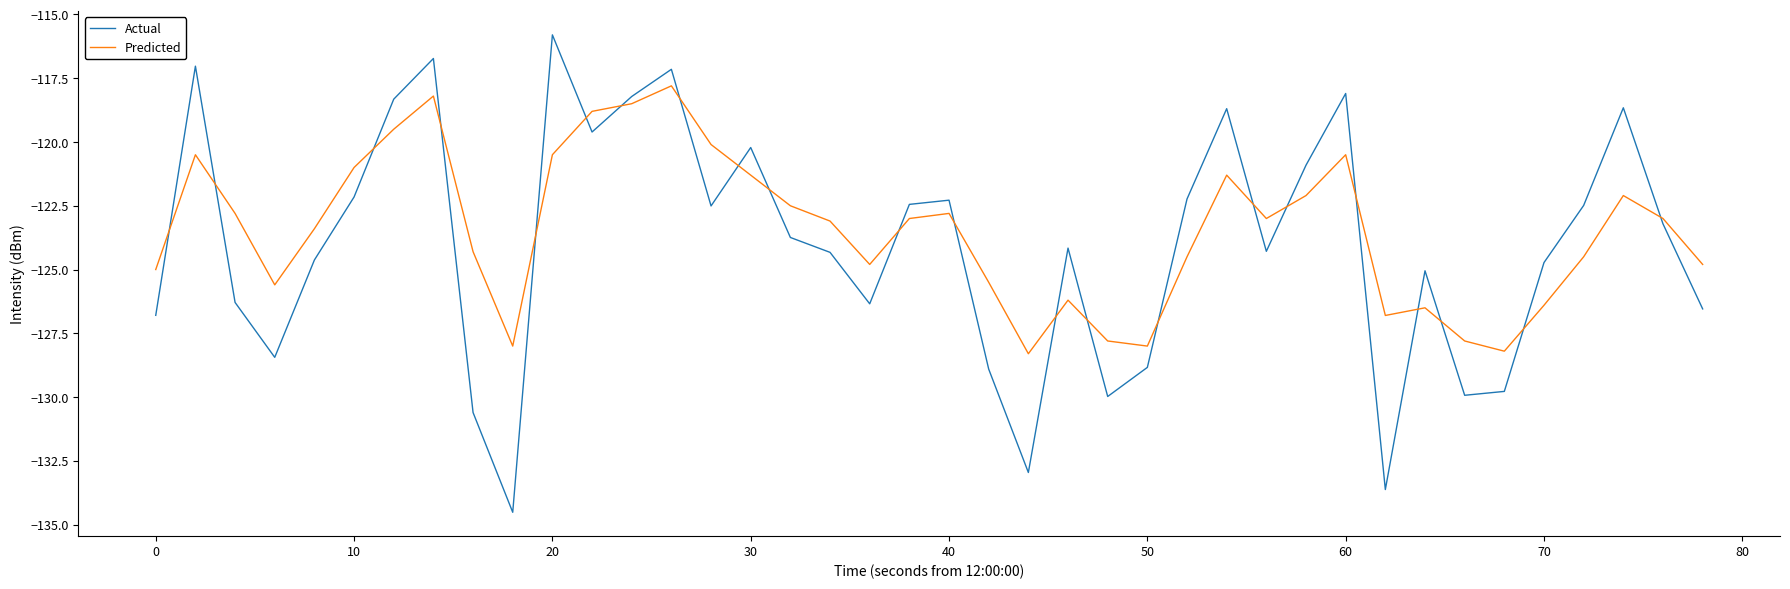

List the series in order of their peak value, highest first.

Actual, Predicted